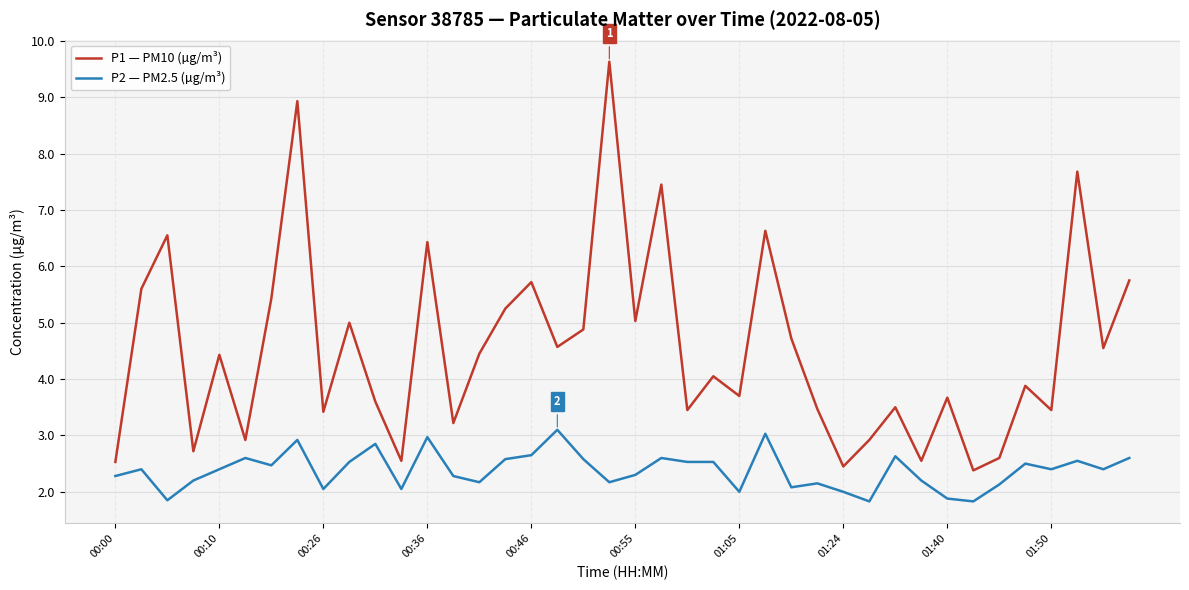

Which series has the largest range (max minus min)?

P1 — PM10 (µg/m³)